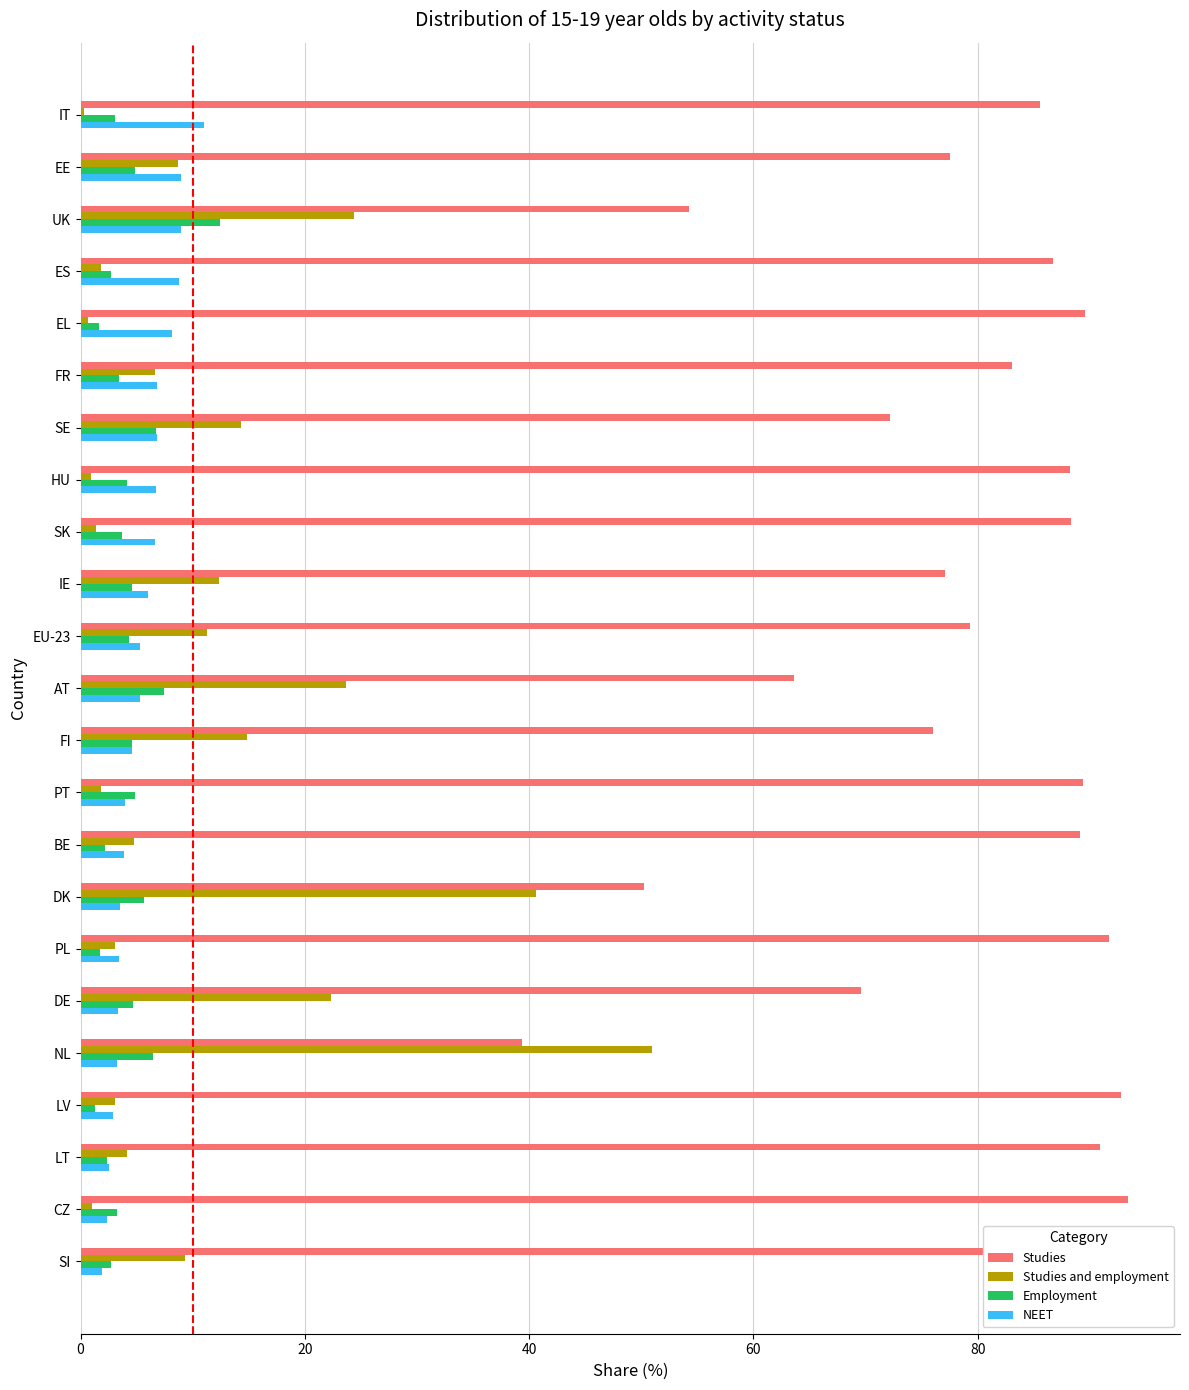

Is it true that Studies equals 79.3 at EU-23?

True